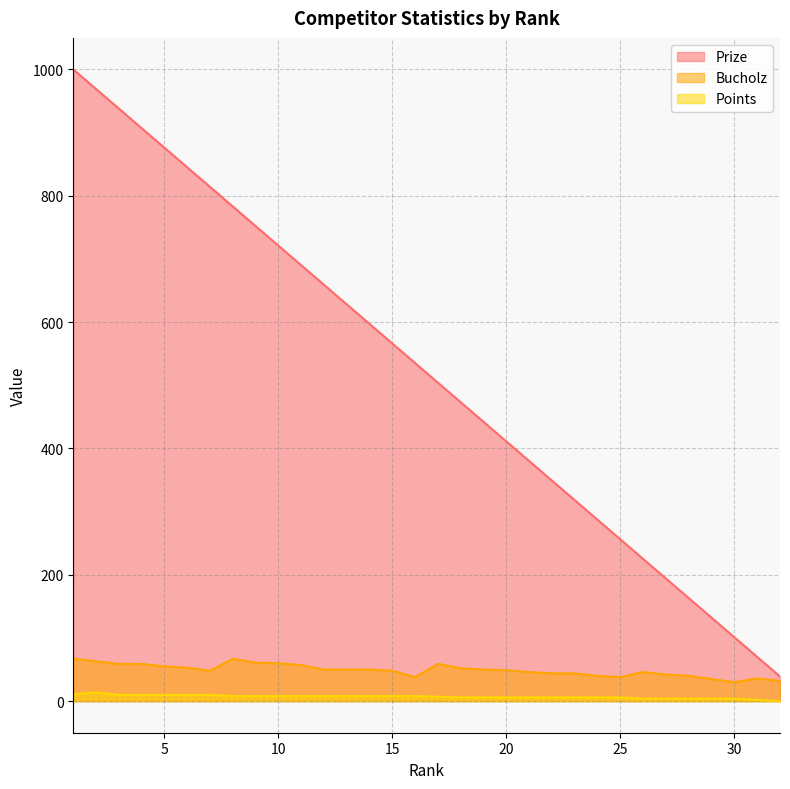

At which label does Prize first exceed 535?

1